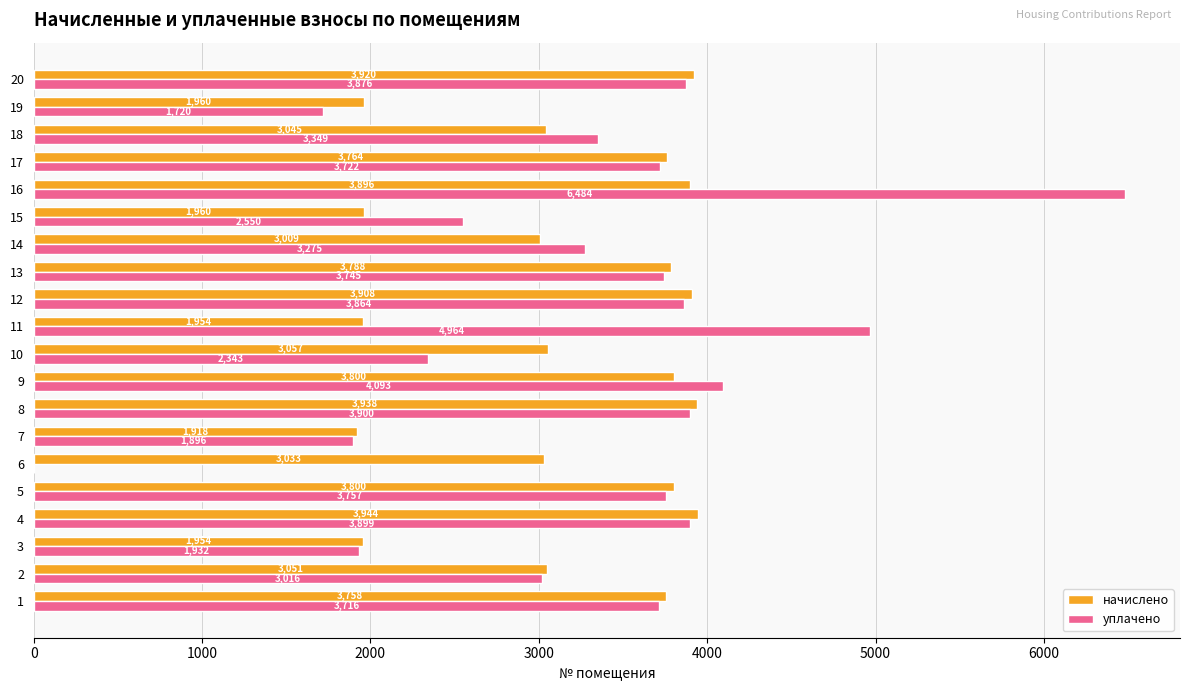

Between 2 and 17, which series saw the biggest shift?

начислено